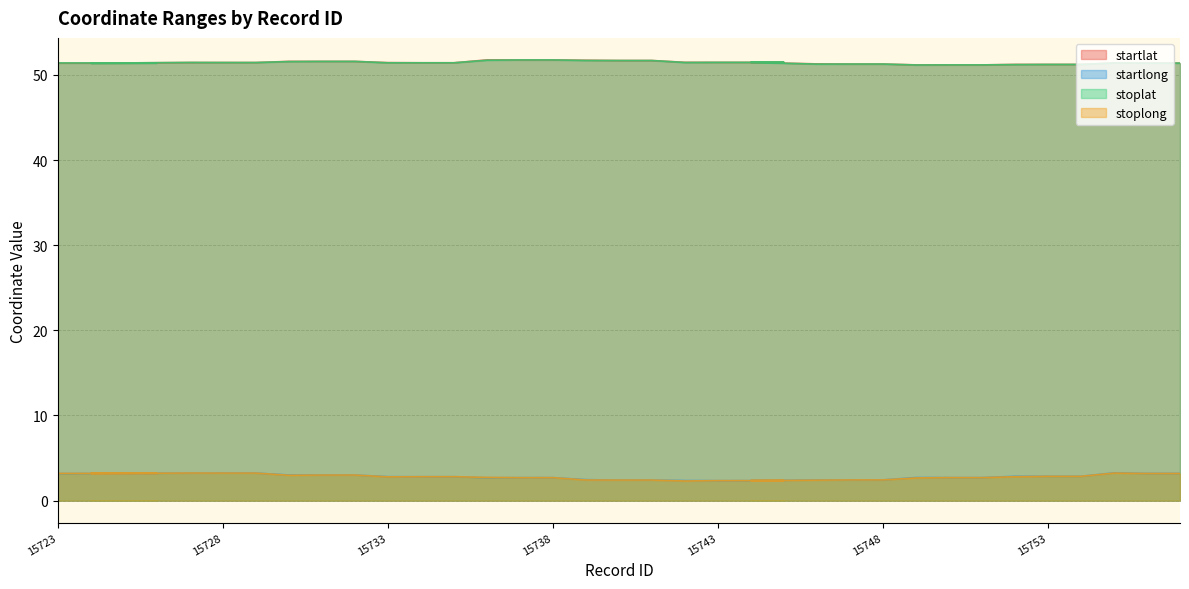

Reading left to right, extract all data points from this chart.

startlat: 15723=51.4	15726=51.4	15725=51.4	15724=51.4	15727=51.5	15728=51.4	15729=51.4	15730=51.6	15731=51.6	15732=51.6	15733=51.4	15734=51.4	15735=51.4	15736=51.8	15737=51.8	15738=51.8	15739=51.7	15740=51.7	15741=51.7	15742=51.5	15743=51.5	15745=51.5	15744=51.5	15746=51.3	15747=51.3	15748=51.3	15749=51.2	15750=51.2	15751=51.2	15752=51.2	15753=51.2	15754=51.2	15755=51.4	15756=51.4	15757=51.4
startlong: 15723=3.2	15726=3.2	15725=3.2	15724=3.2	15727=3.2	15728=3.2	15729=3.2	15730=3.0	15731=3.0	15732=3.0	15733=2.8	15734=2.8	15735=2.8	15736=2.7	15737=2.7	15738=2.7	15739=2.5	15740=2.4	15741=2.4	15742=2.4	15743=2.4	15745=2.4	15744=2.4	15746=2.4	15747=2.4	15748=2.4	15749=2.7	15750=2.7	15751=2.7	15752=2.9	15753=2.9	15754=2.9	15755=3.3	15756=3.2	15757=3.2
stoplat: 15723=51.4	15726=51.4	15725=51.4	15724=51.4	15727=51.5	15728=51.4	15729=51.4	15730=51.6	15731=51.6	15732=51.6	15733=51.4	15734=51.4	15735=51.4	15736=51.7	15737=51.8	15738=51.8	15739=51.7	15740=51.7	15741=51.7	15742=51.5	15743=51.5	15745=51.5	15744=51.5	15746=51.3	15747=51.3	15748=51.3	15749=51.2	15750=51.2	15751=51.2	15752=51.2	15753=51.2	15754=51.2	15755=51.4	15756=51.4	15757=51.4
stoplong: 15723=3.2	15726=3.2	15725=3.2	15724=3.2	15727=3.2	15728=3.2	15729=3.2	15730=3.0	15731=3.0	15732=3.0	15733=2.8	15734=2.8	15735=2.8	15736=2.7	15737=2.7	15738=2.7	15739=2.4	15740=2.4	15741=2.4	15742=2.3	15743=2.4	15745=2.4	15744=2.4	15746=2.4	15747=2.4	15748=2.4	15749=2.7	15750=2.7	15751=2.7	15752=2.8	15753=2.9	15754=2.9	15755=3.2	15756=3.2	15757=3.2